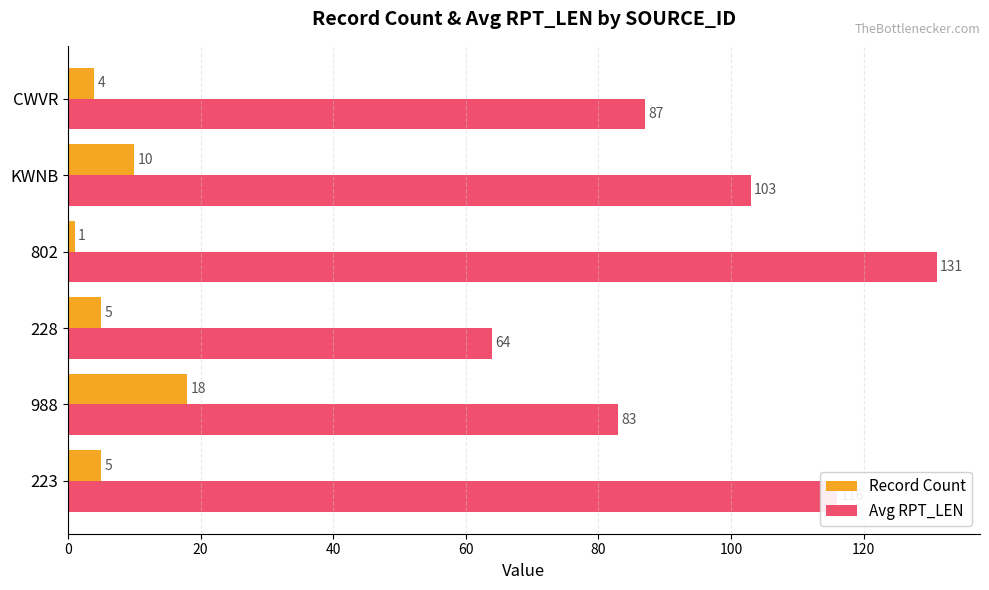

What is the sum of the Avg RPT_LEN values at 802 and KWNB?

234